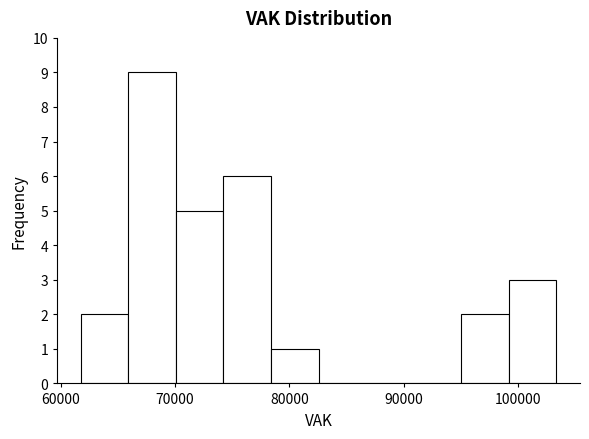

Reading left to right, list every bar in this chart as the range it spans on the x-axis followed by its height. Neither the bar edges nor the heights are printed on the chart, so give them approximately, as read against the axes.

62000 to 66000: 2
66000 to 70000: 9
70000 to 74000: 5
74000 to 78000: 6
78000 to 83000: 1
83000 to 87000: 0
87000 to 91000: 0
91000 to 95000: 0
95000 to 99000: 2
99000 to 103000: 3